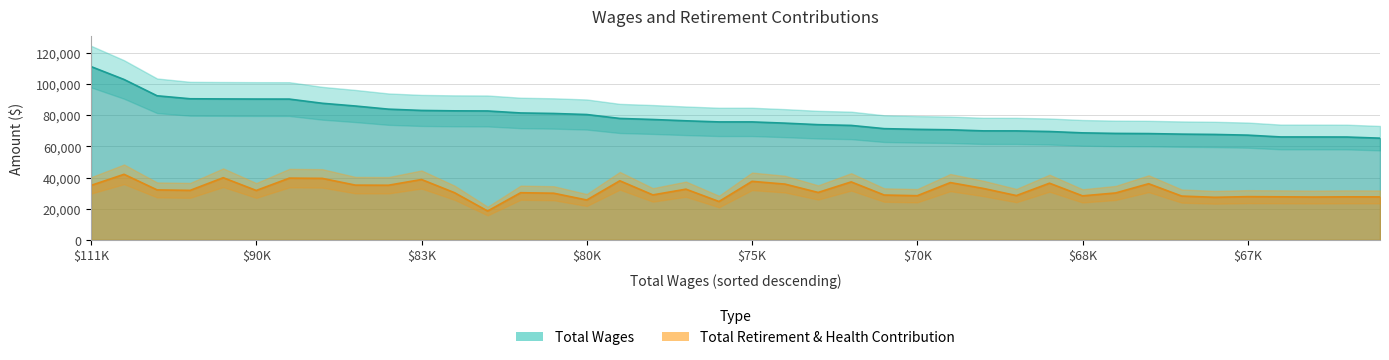

Which series changed the most between 102910 and 68204?

Total Wages